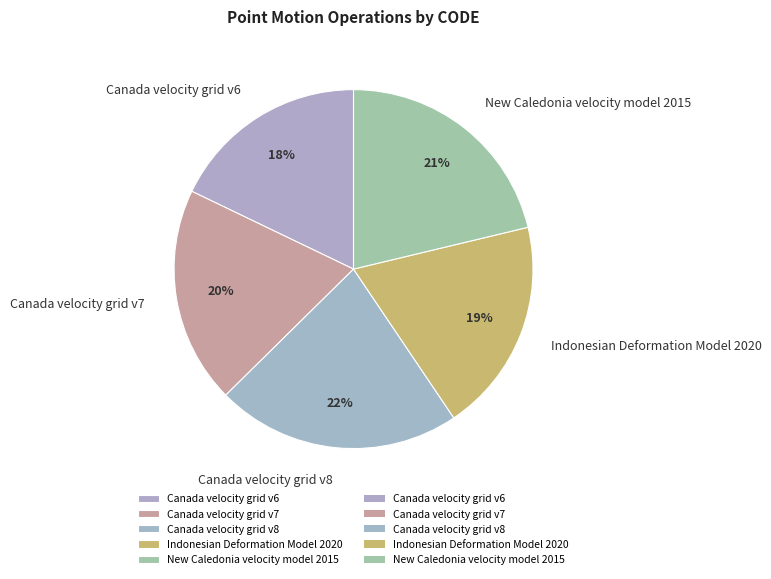

Count the number of slices in the pie.

5